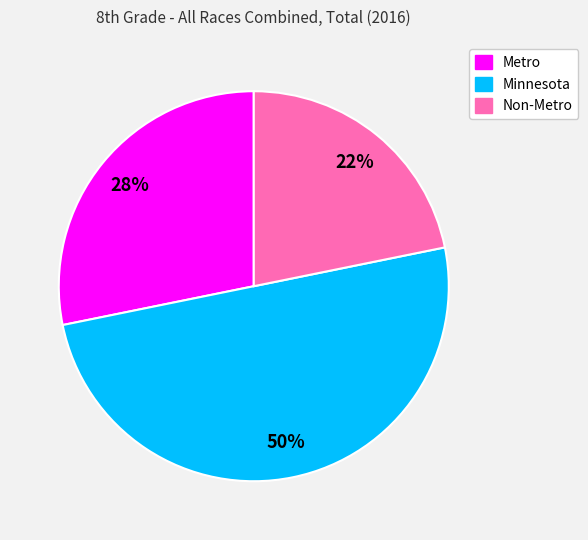

What percentage is the Minnesota slice, to the nearest percent?

50%